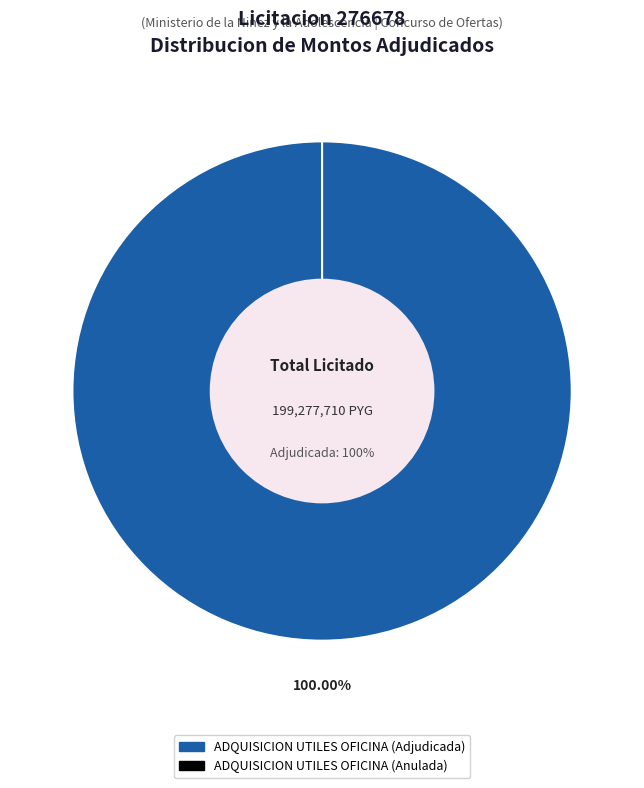

The ADQUISICION UTILES OFICINA (Anulada) slice represents 9% of the pie. True or false?

False